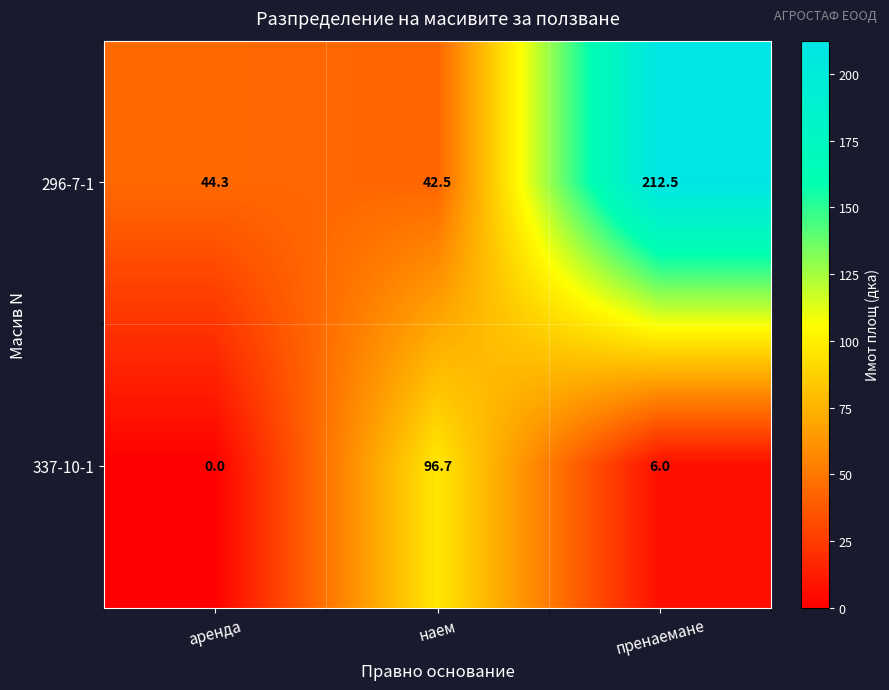

At how many categories does at least one series exceed 204?

1